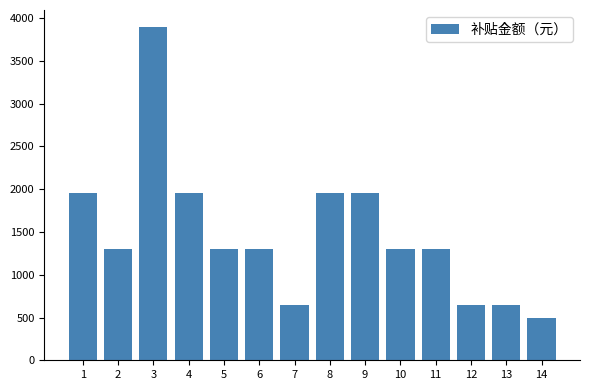

True or false: the data shows 696 at 10.

False